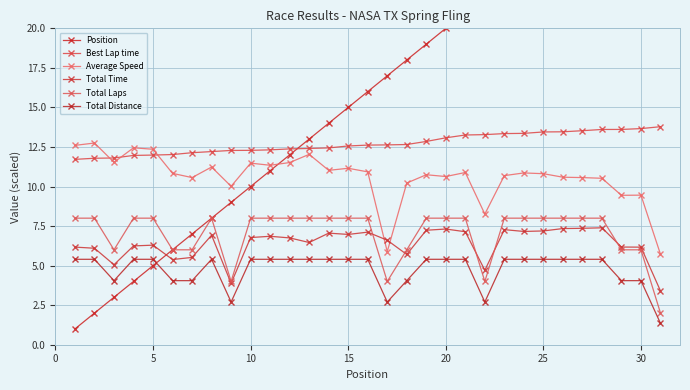

What is the value of the Total Distance point at the 17th from the left?

2.7